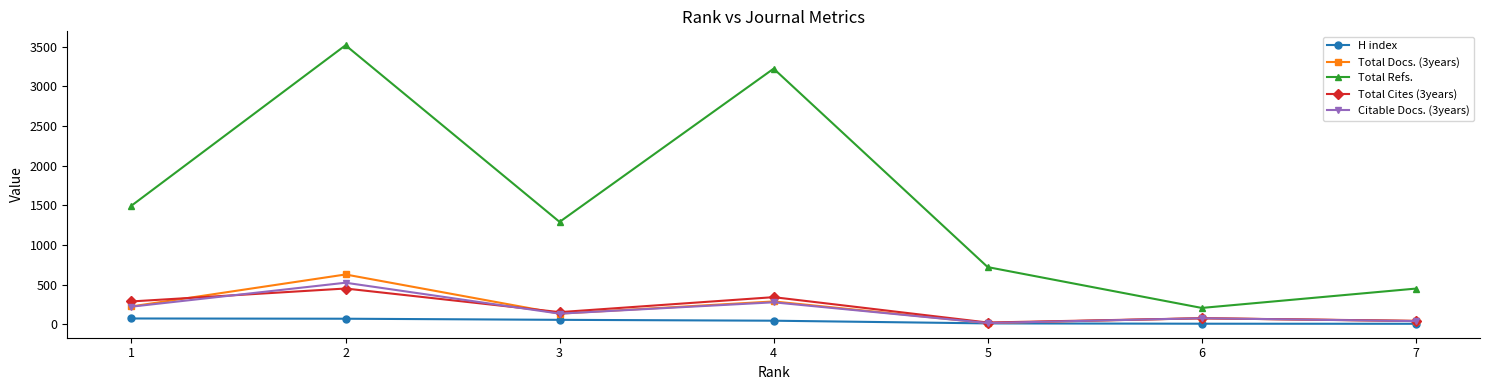

What is the maximum value for Total Refs.?

3519